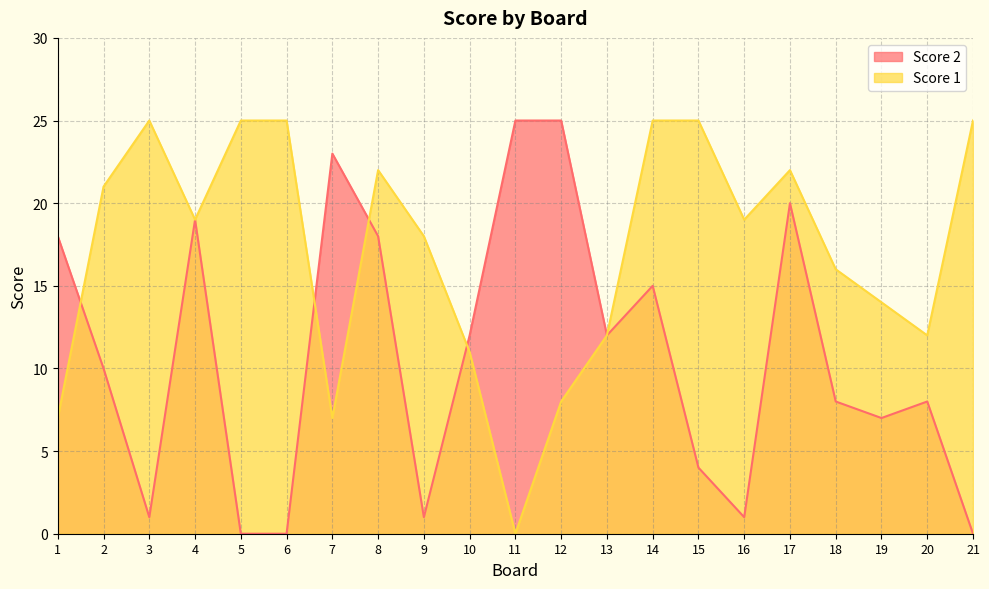

Rank the series at 5 from lowest to highest value.

Score 2, Score 1